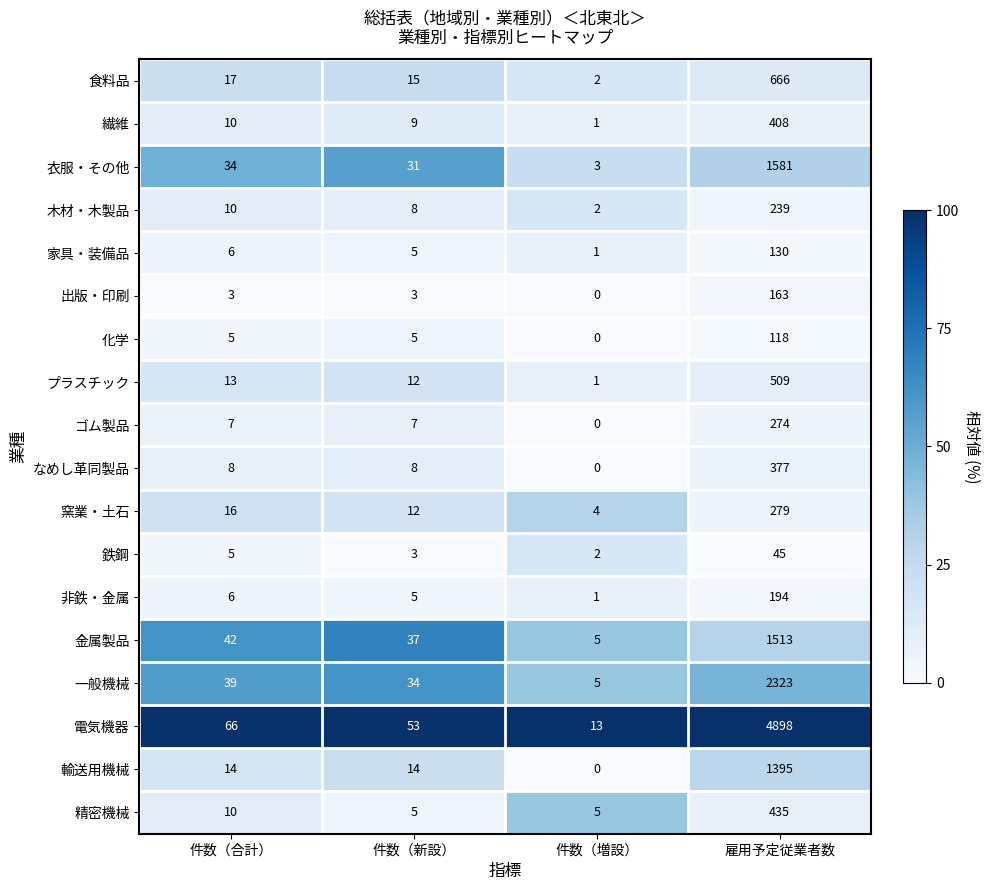

Which category has the highest value across all series?

雇用予定従業者数